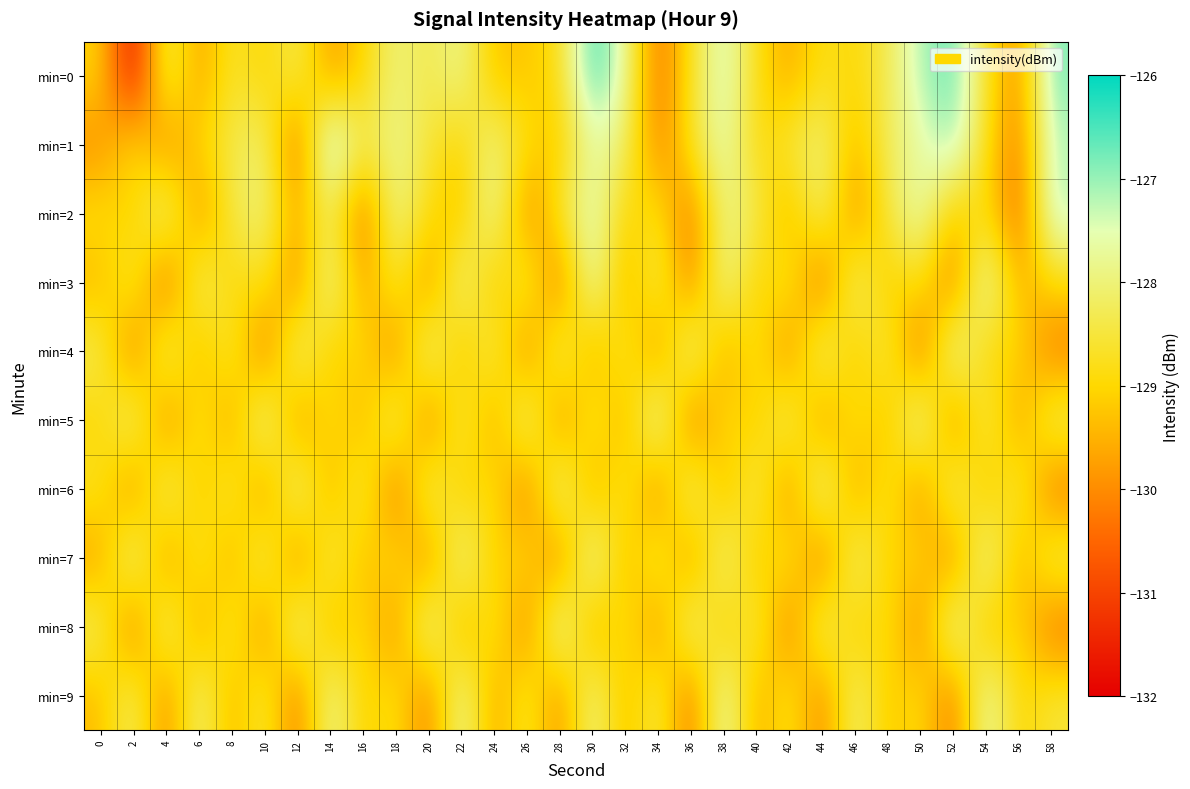

Which category has the highest value across all series?

30